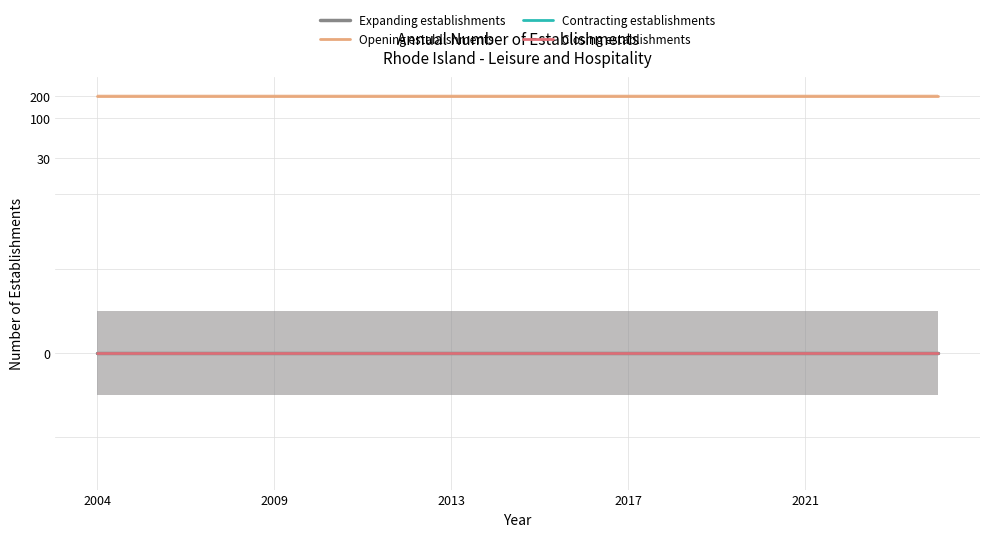

What is the approximate value of Opening establishments at 10?

200